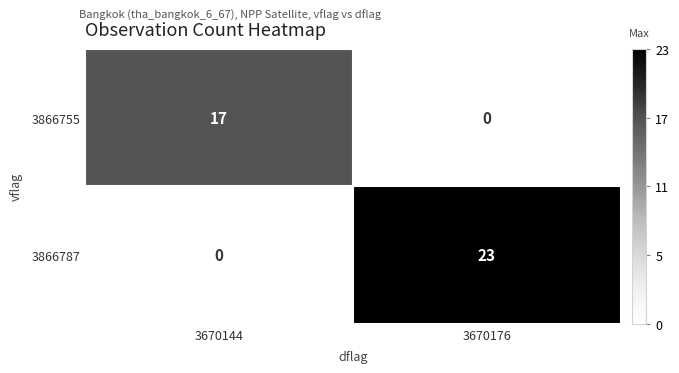

What is the average value of the 3866787 series?

12